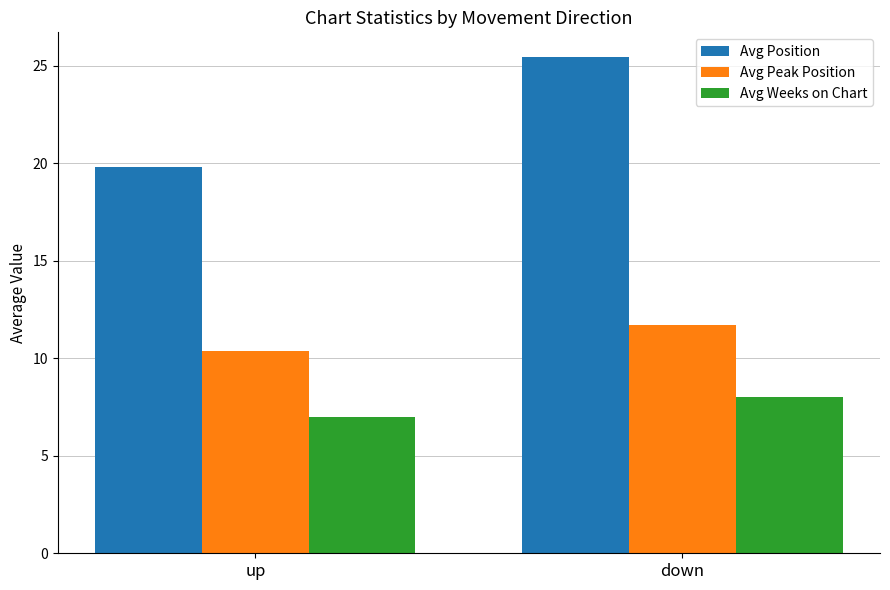

True or false: Avg Position has a value of 19.8 at up.

True